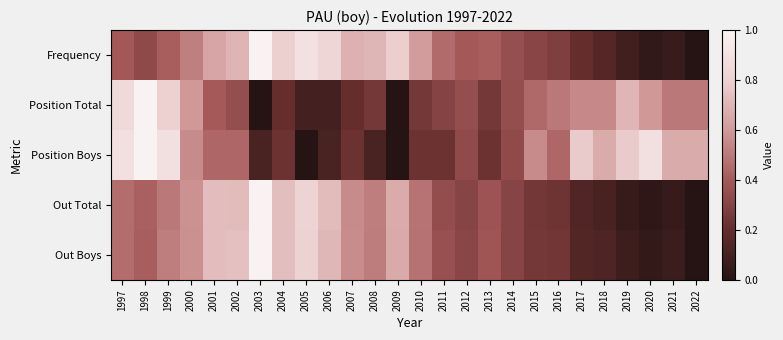

Reading right to left, what are all the values shown in this chart?

Frequency: 2022=0.0	2021=0.1	2020=0.0	2019=0.1	2018=0.1	2017=0.2	2016=0.3	2015=0.3	2014=0.4	2013=0.4	2012=0.4	2011=0.5	2010=0.6	2009=0.8	2008=0.7	2007=0.7	2006=0.8	2005=0.9	2004=0.8	2003=1.0	2002=0.7	2001=0.6	2000=0.5	1999=0.4	1998=0.3	1997=0.4
Position Total: 2022=0.5	2021=0.5	2020=0.6	2019=0.7	2018=0.5	2017=0.5	2016=0.5	2015=0.4	2014=0.3	2013=0.2	2012=0.3	2011=0.3	2010=0.2	2009=0.0	2008=0.2	2007=0.2	2006=0.1	2005=0.1	2004=0.2	2003=0.0	2002=0.3	2001=0.4	2000=0.6	1999=0.8	1998=1.0	1997=0.8
Position Boys: 2022=0.7	2021=0.7	2020=0.9	2019=0.8	2018=0.7	2017=0.8	2016=0.4	2015=0.6	2014=0.3	2013=0.2	2012=0.3	2011=0.2	2010=0.2	2009=0.0	2008=0.1	2007=0.2	2006=0.1	2005=0.0	2004=0.2	2003=0.1	2002=0.4	2001=0.4	2000=0.6	1999=0.9	1998=1.0	1997=0.9
Out Total: 2022=0.0	2021=0.1	2020=0.0	2019=0.1	2018=0.1	2017=0.1	2016=0.2	2015=0.2	2014=0.3	2013=0.4	2012=0.3	2011=0.3	2010=0.5	2009=0.7	2008=0.5	2007=0.6	2006=0.7	2005=0.8	2004=0.7	2003=1.0	2002=0.7	2001=0.7	2000=0.6	1999=0.5	1998=0.4	1997=0.5
Out Boys: 2022=0.0	2021=0.1	2020=0.0	2019=0.1	2018=0.1	2017=0.1	2016=0.2	2015=0.2	2014=0.3	2013=0.4	2012=0.3	2011=0.4	2010=0.5	2009=0.7	2008=0.5	2007=0.6	2006=0.7	2005=0.8	2004=0.7	2003=1.0	2002=0.7	2001=0.7	2000=0.6	1999=0.5	1998=0.4	1997=0.5